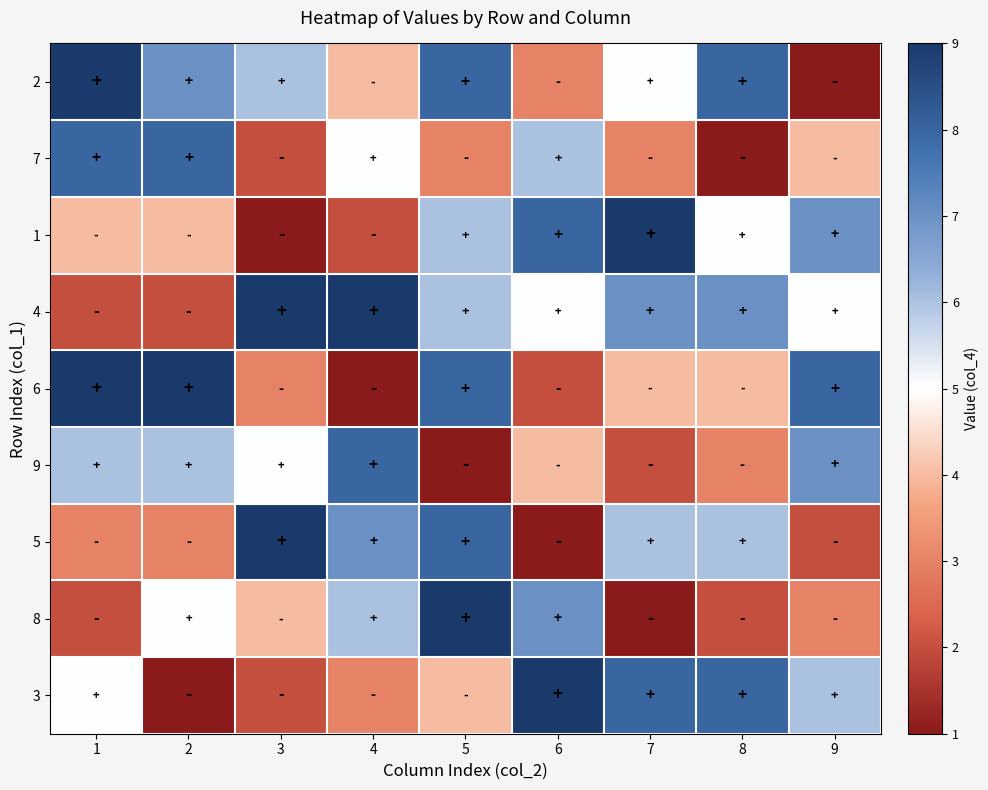

How many data points does each series have?

9